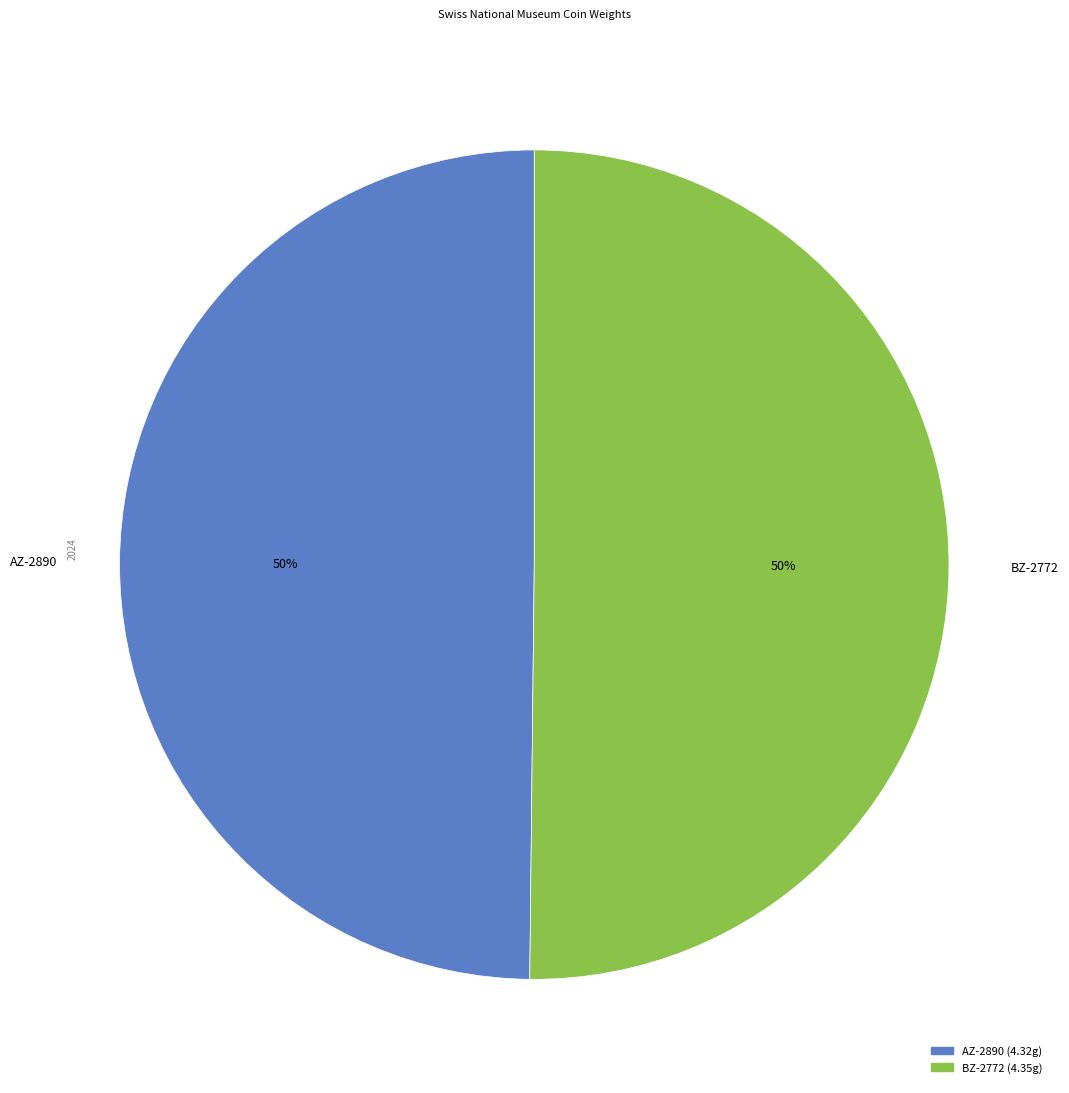

To the nearest percent, what is the average slice percentage?

50%